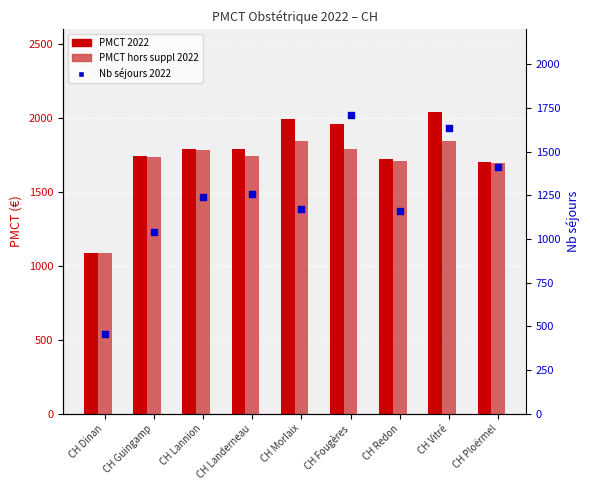

What are all the series names shown in the legend?

PMCT 2022, PMCT hors suppl 2022, Nb séjours 2022